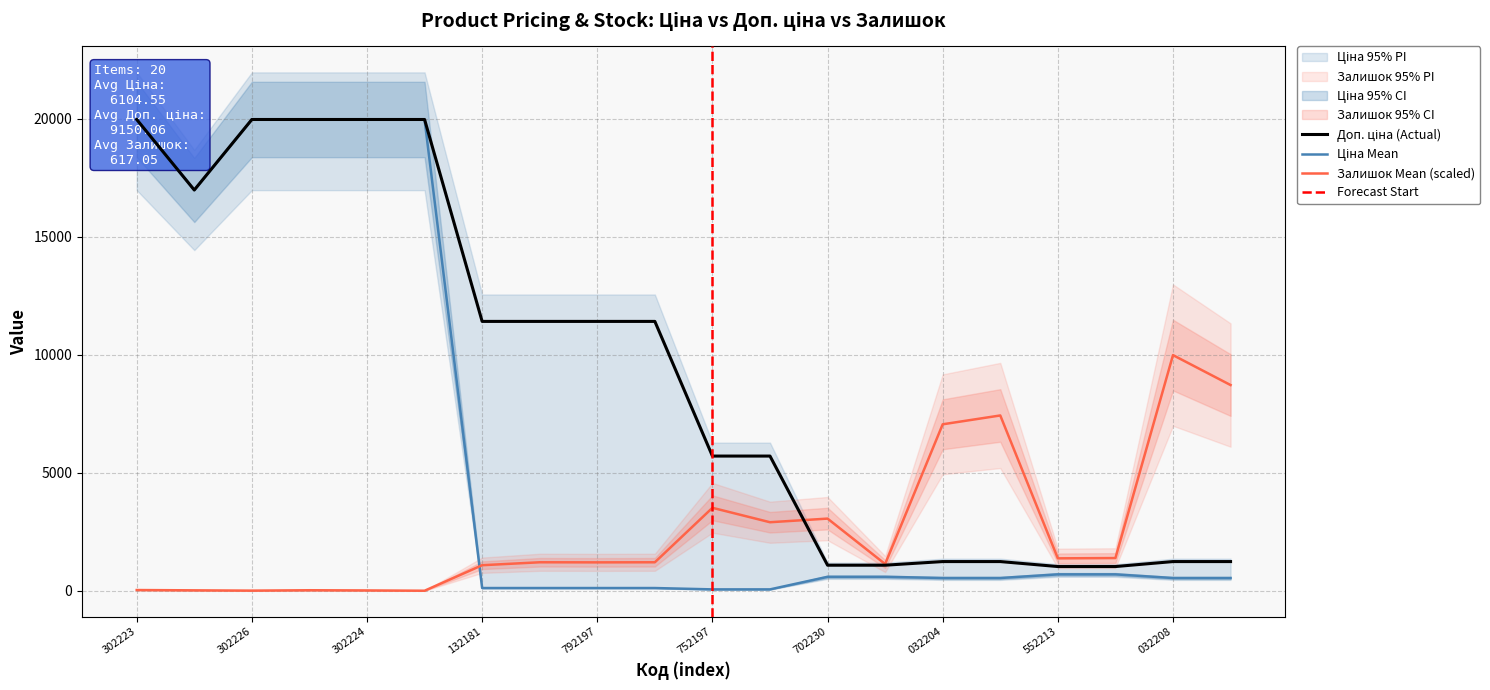

Does the chart display data point markers on the line(s)?

No